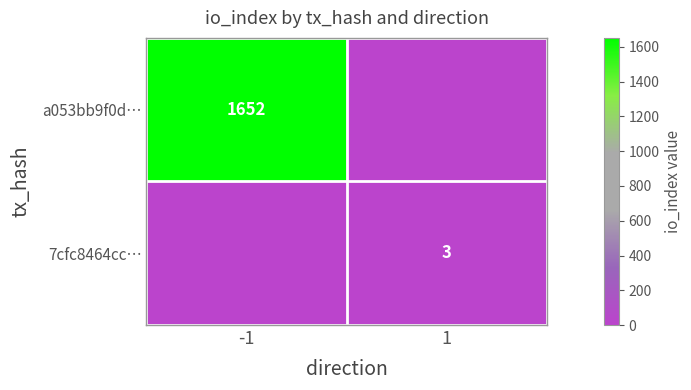

The value of 7cfc8464cc… at 1 is 3. True or false?

True